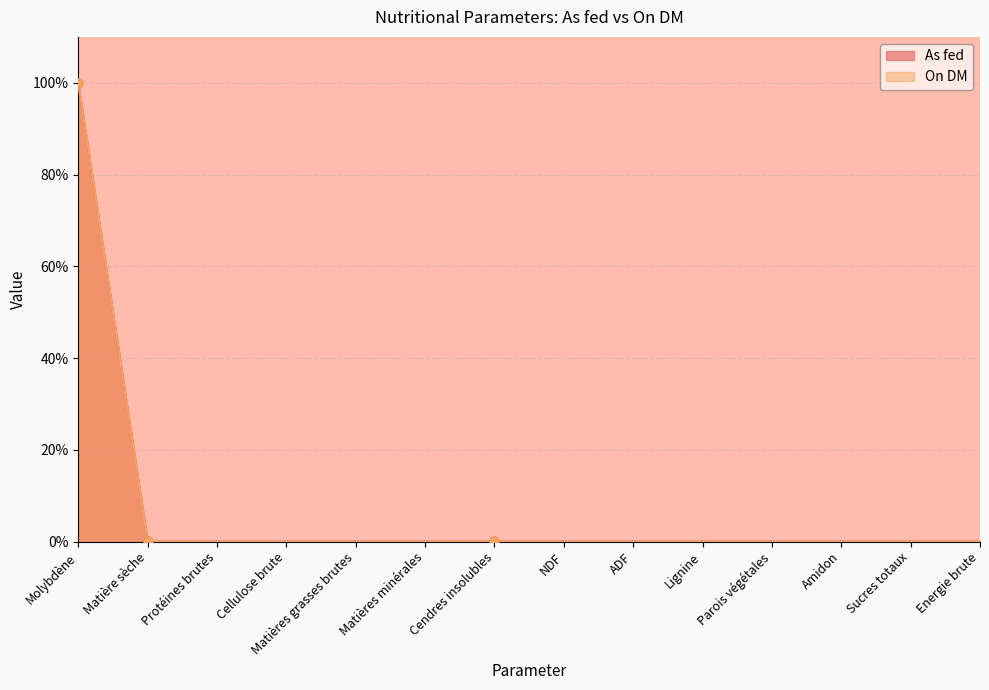

Which series reaches the maximum Y coordinate?

On DM